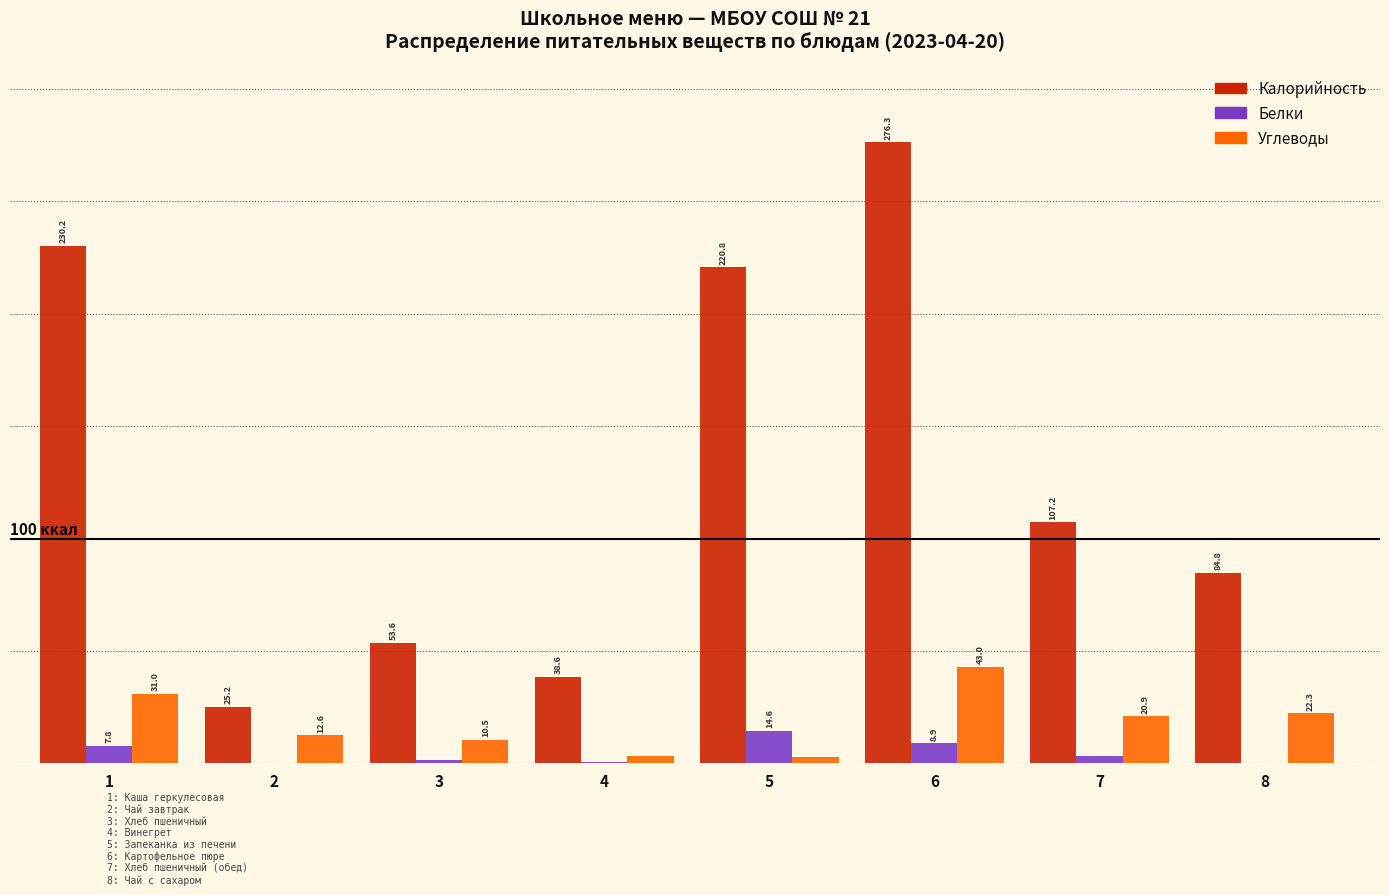

Which series changed the most between 4 and 7?

Калорийность